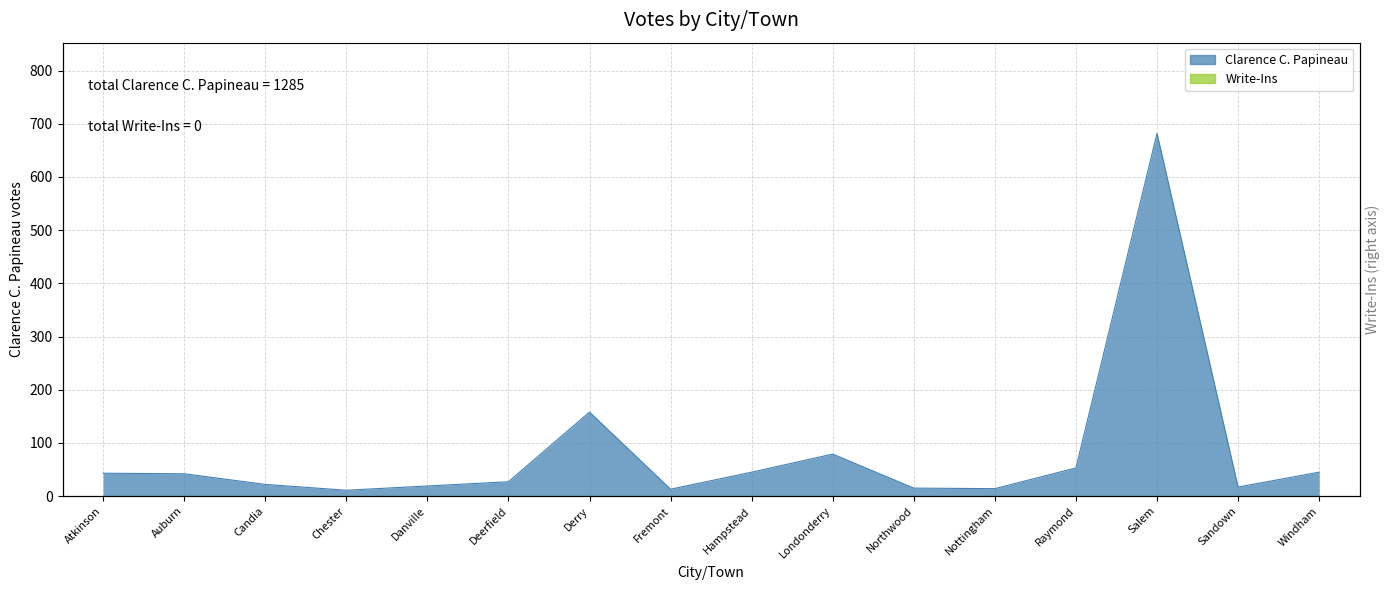

How many values exceed 42?

7